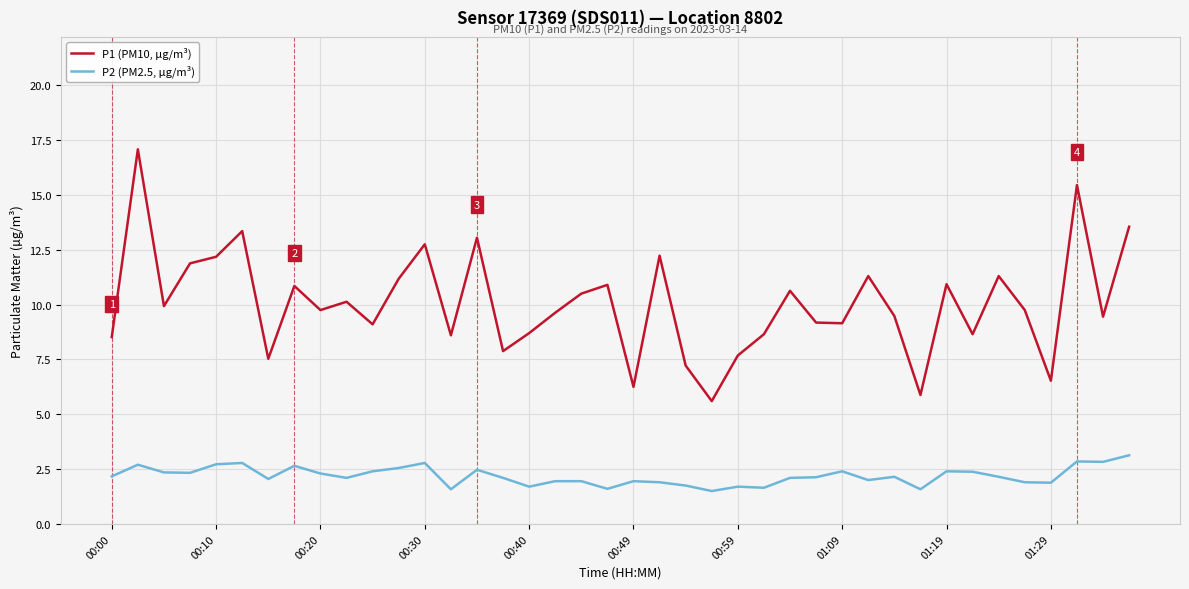

Does the chart have visible grid lines?

Yes